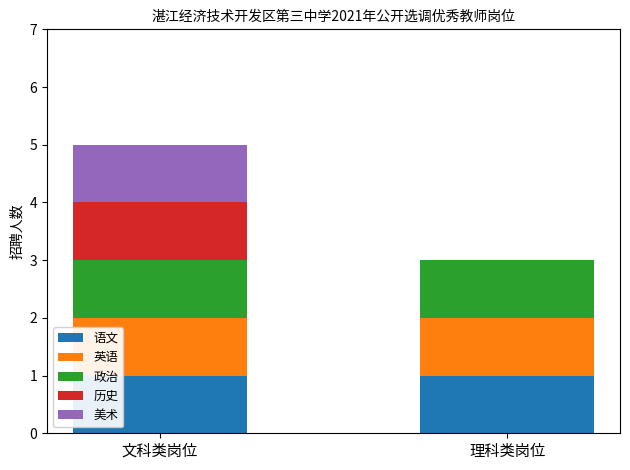

What is the total value across all series at 文科类岗位?

5